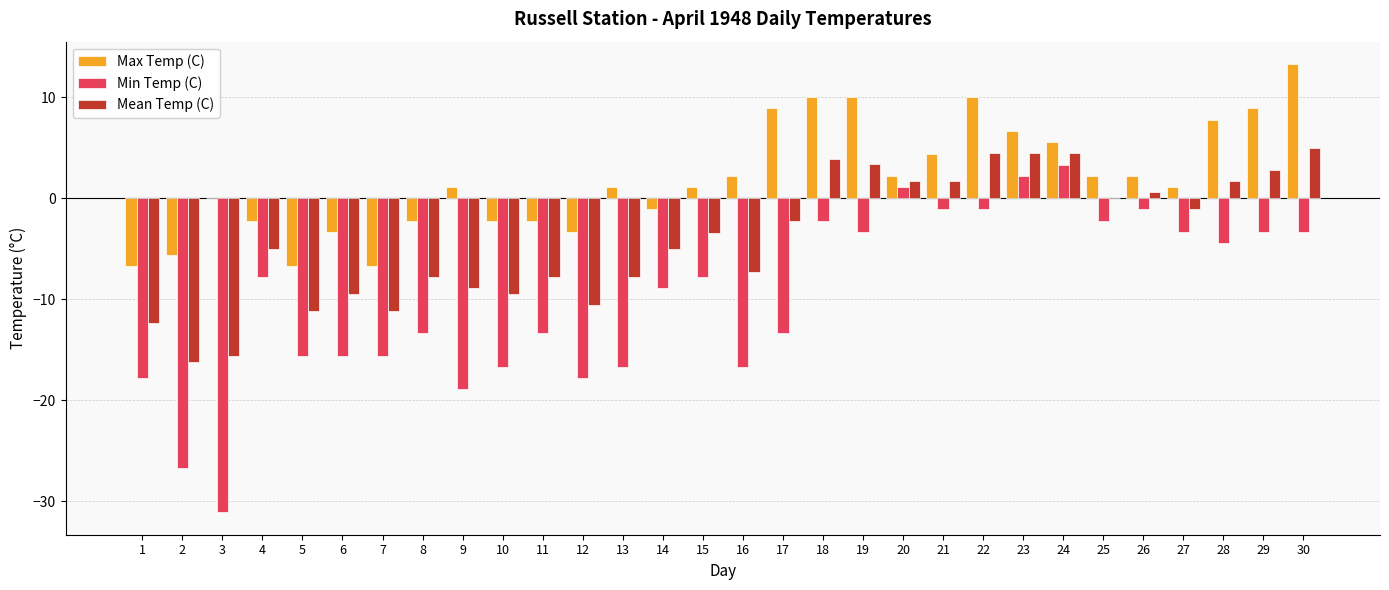

How many categories are shown in the chart?

30